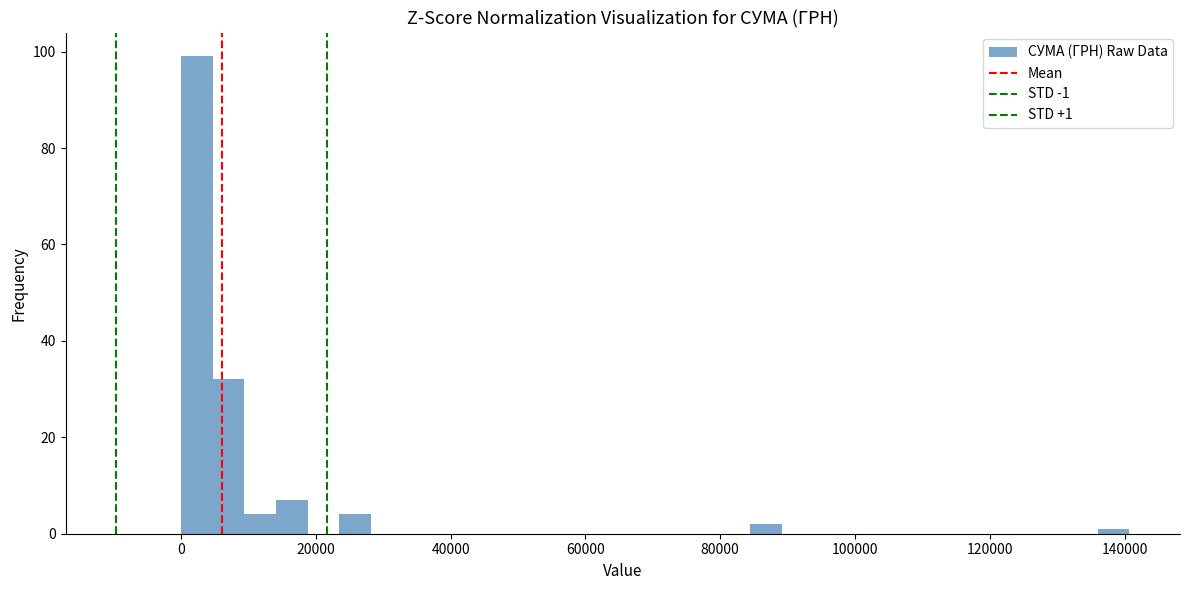

Read against the x-axis, roughly where is the centre of the tallest bar?

2000